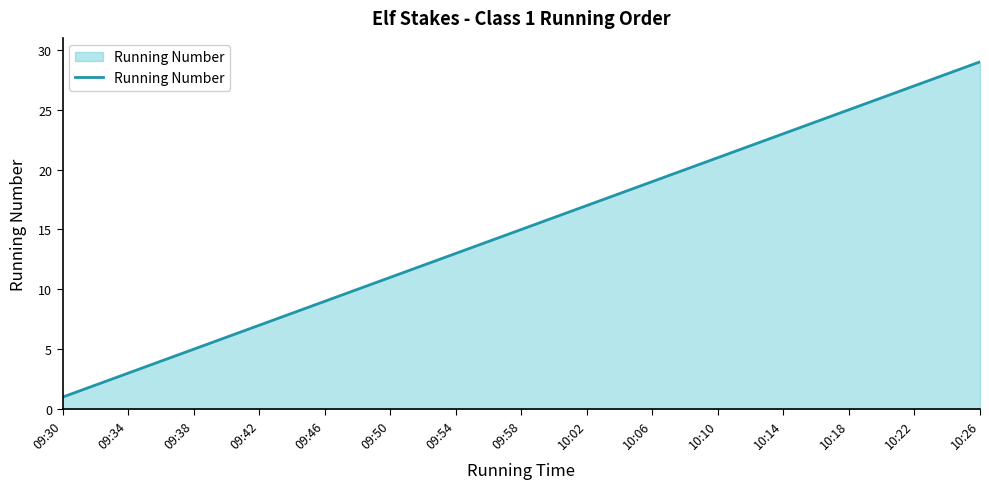

What is the difference between the maximum and minimum values?

28